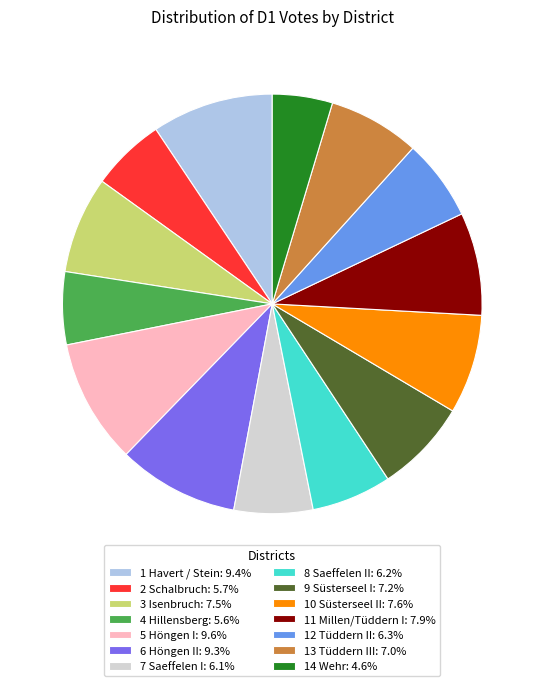

Do 9 Süsterseel I: 7.2% and 11 Millen/Tüddern I: 7.9% together represent more than half of the pie?

No